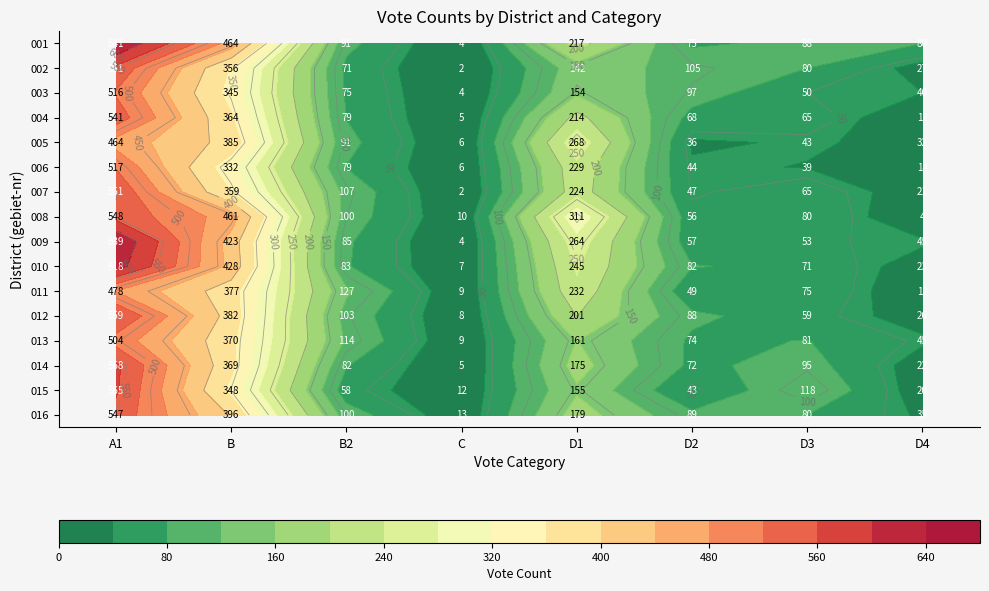

At D4, list the series in order from smallest to largest.

008, 004, 011, 006, 015, 007, 014, 010, 012, 002, 005, 016, 003, 009, 013, 001